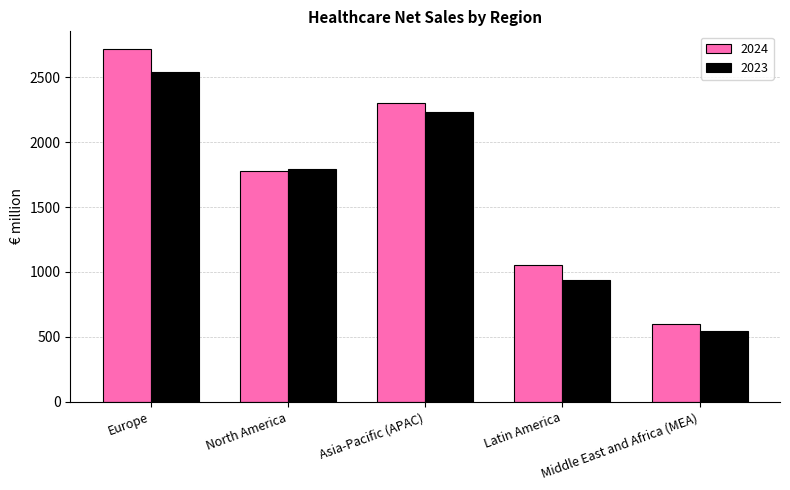

What is the smallest value displayed?

546